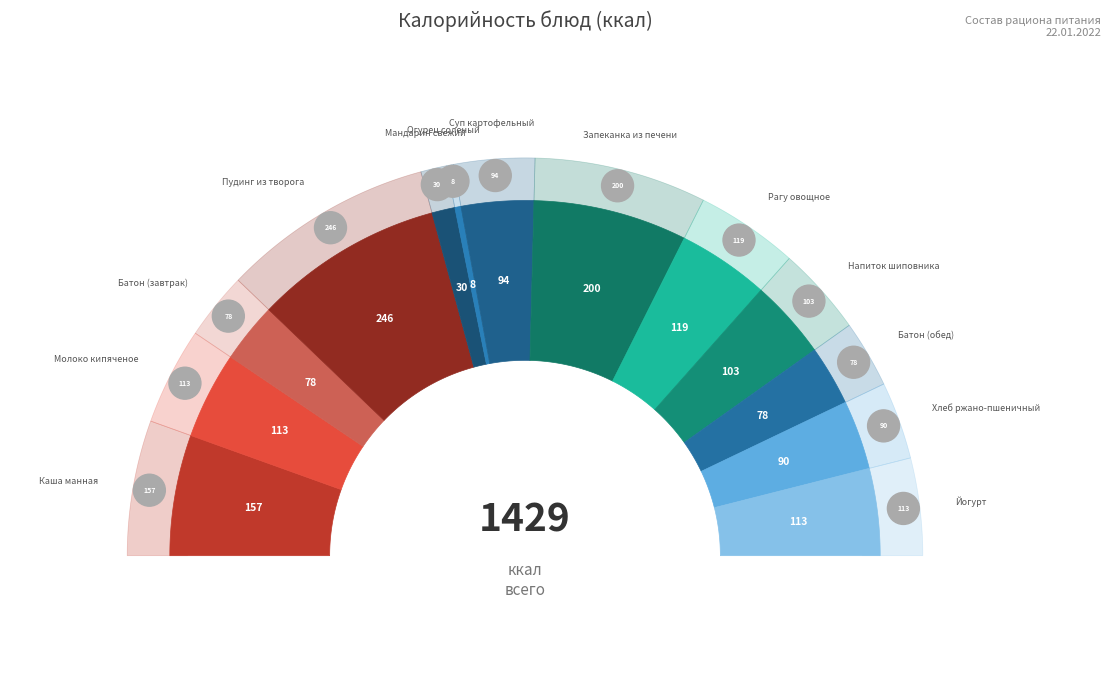

Does Мандарин свежий account for over 50% of the chart?

No